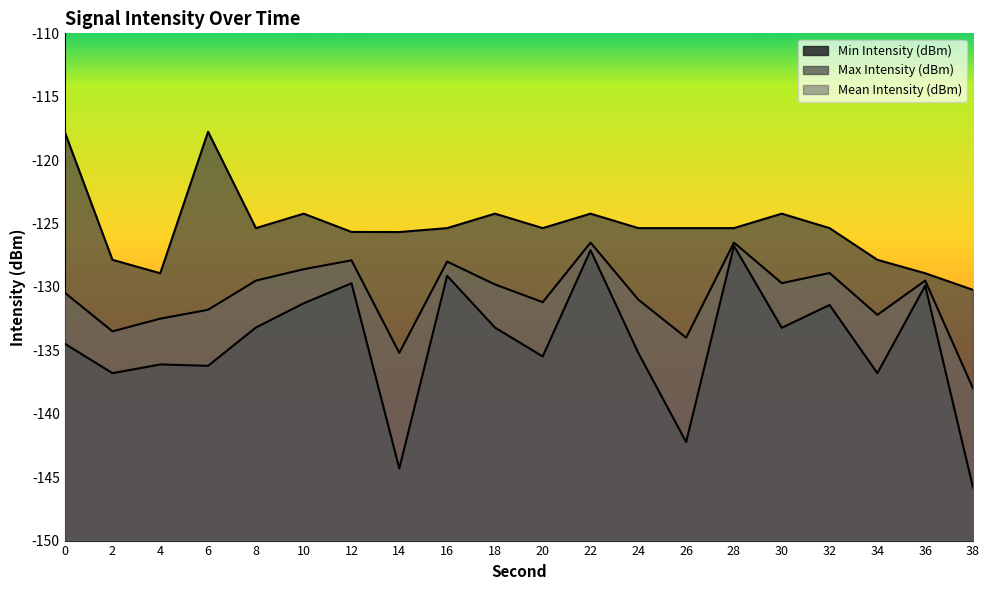

What are all the series names shown in the legend?

Min Intensity (dBm), Max Intensity (dBm), Mean Intensity (dBm)